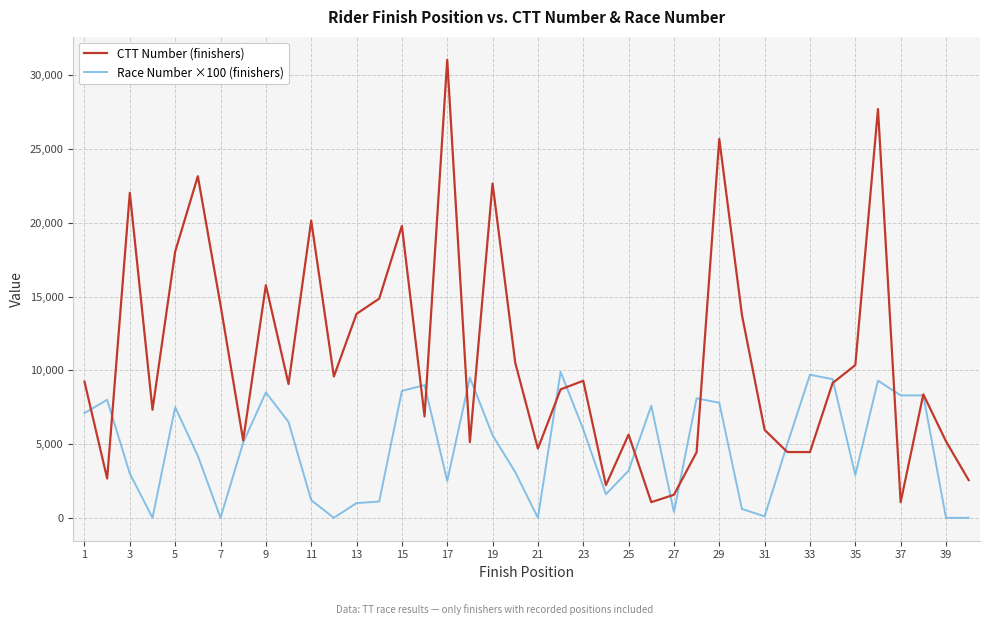

Rank the series by their average value, from lowest to highest.

Race Number ×100 (finishers), CTT Number (finishers)